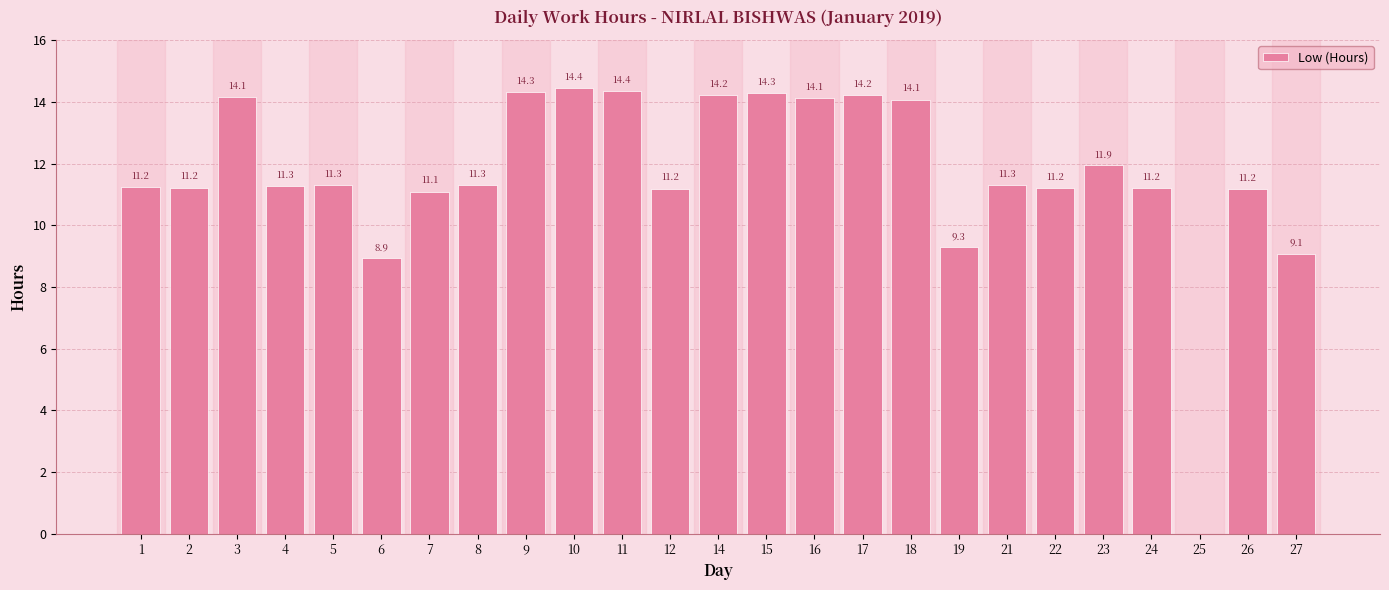

Which label corresponds to the largest value in the chart?

10